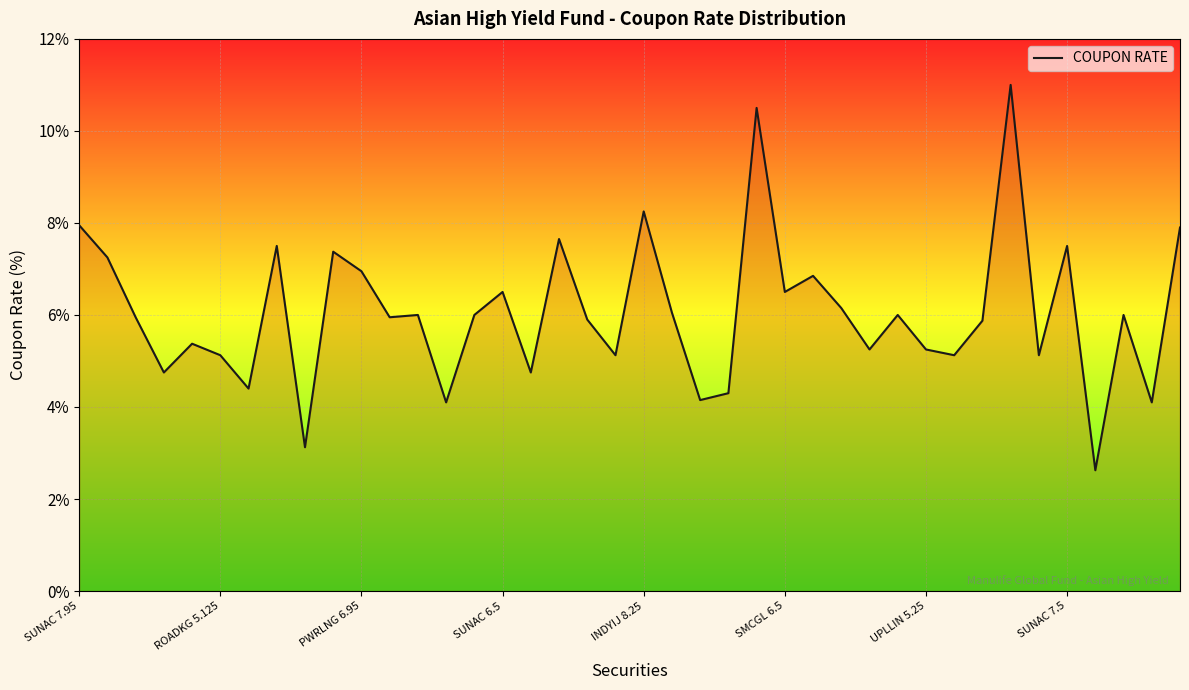

What is the maximum value shown in the chart?

11.0